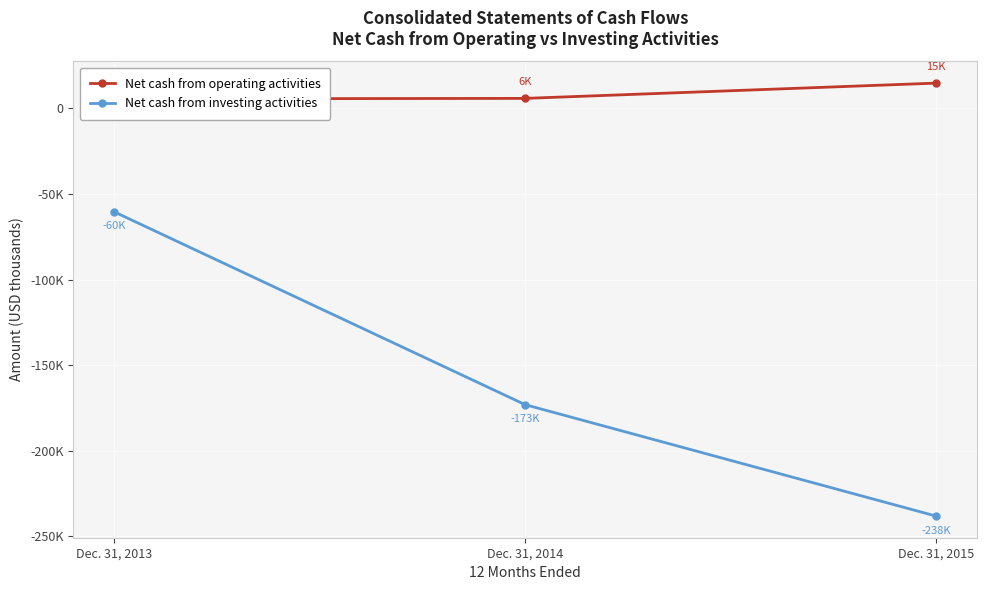

What is the value of the Net cash from operating activities point at the 3rd from the left?

14816